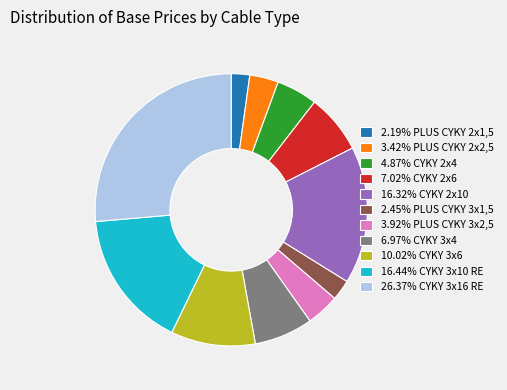

Is there any slice that represents more than half of the pie?

No